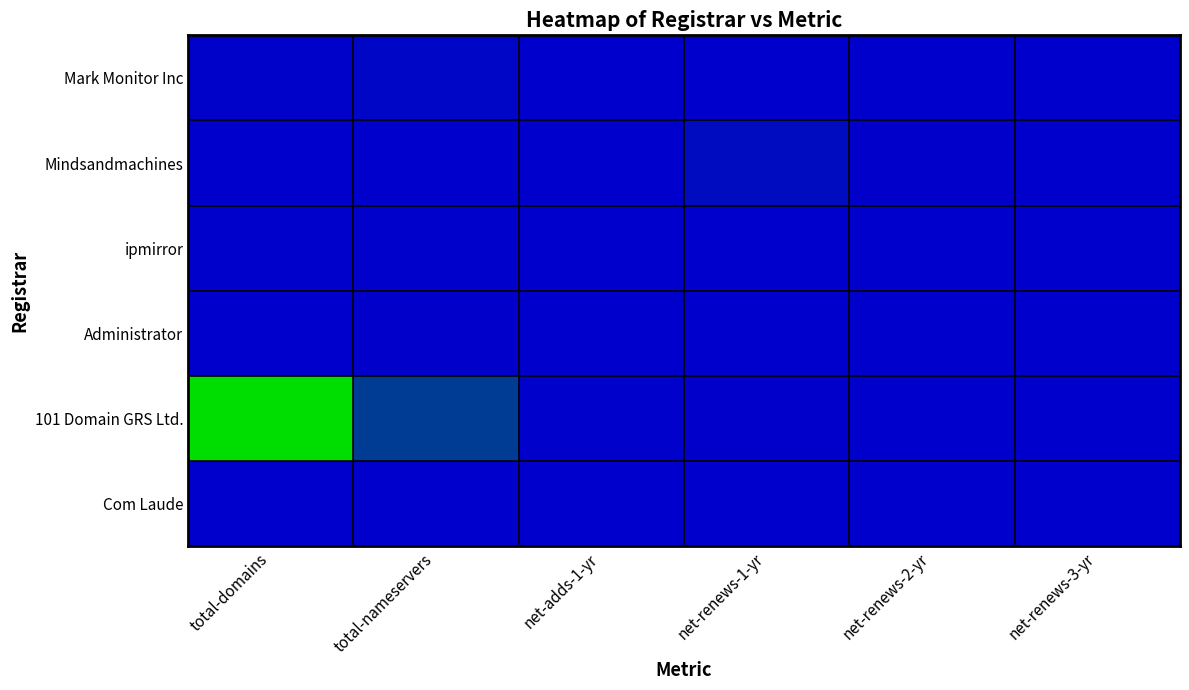

Reading left to right, extract all data points from this chart.

Mark Monitor Inc: total-domains=31	total-nameservers=65	net-adds-1-yr=0	net-renews-1-yr=0	net-renews-2-yr=0	net-renews-3-yr=0
Mindsandmachines: total-domains=0	total-nameservers=0	net-adds-1-yr=3	net-renews-1-yr=123	net-renews-2-yr=16	net-renews-3-yr=1
ipmirror: total-domains=21	total-nameservers=23	net-adds-1-yr=0	net-renews-1-yr=0	net-renews-2-yr=0	net-renews-3-yr=0
Administrator: total-domains=3	total-nameservers=10	net-adds-1-yr=0	net-renews-1-yr=0	net-renews-2-yr=0	net-renews-3-yr=0
101 Domain GRS Ltd.: total-domains=2186	total-nameservers=599	net-adds-1-yr=18	net-renews-1-yr=17	net-renews-2-yr=0	net-renews-3-yr=0
Com Laude: total-domains=4	total-nameservers=3	net-adds-1-yr=0	net-renews-1-yr=0	net-renews-2-yr=0	net-renews-3-yr=0